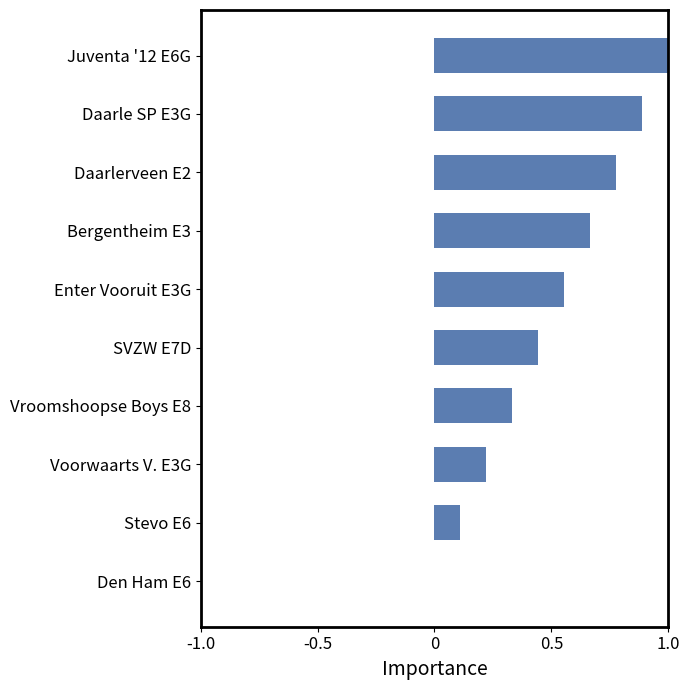

How many positive values are there?

9